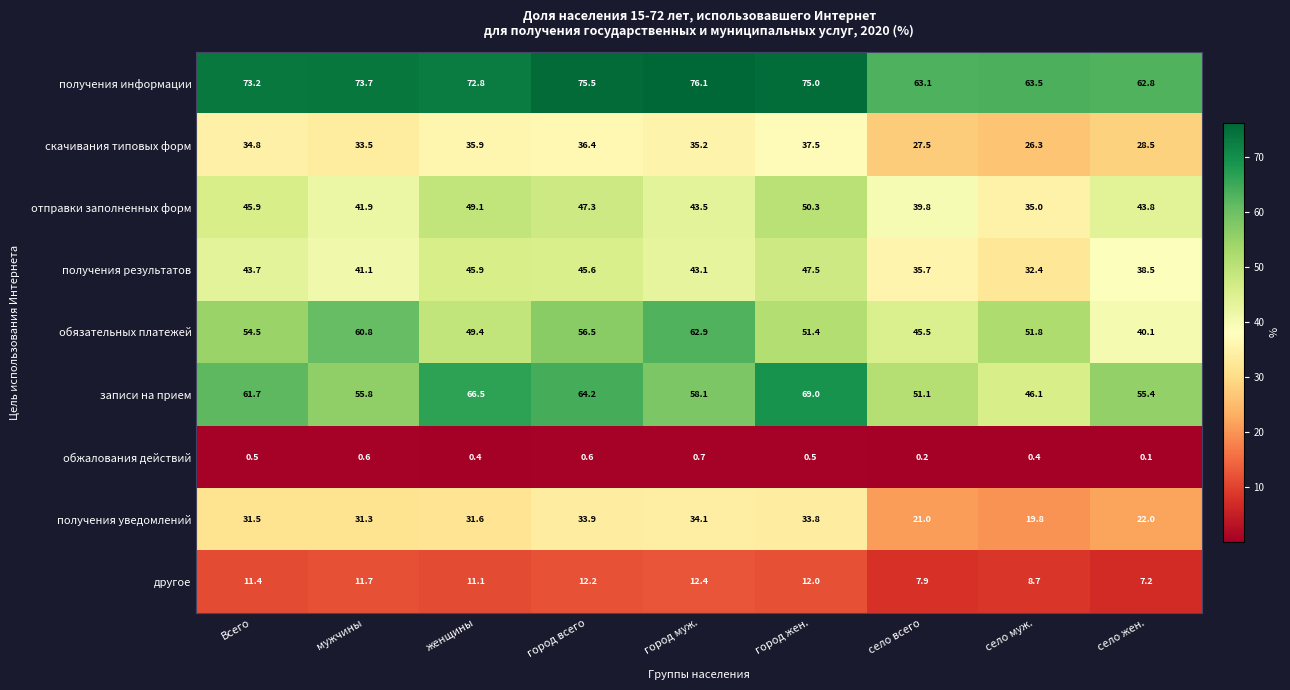

The value of записи на прием at Всего is 110.8. True or false?

False